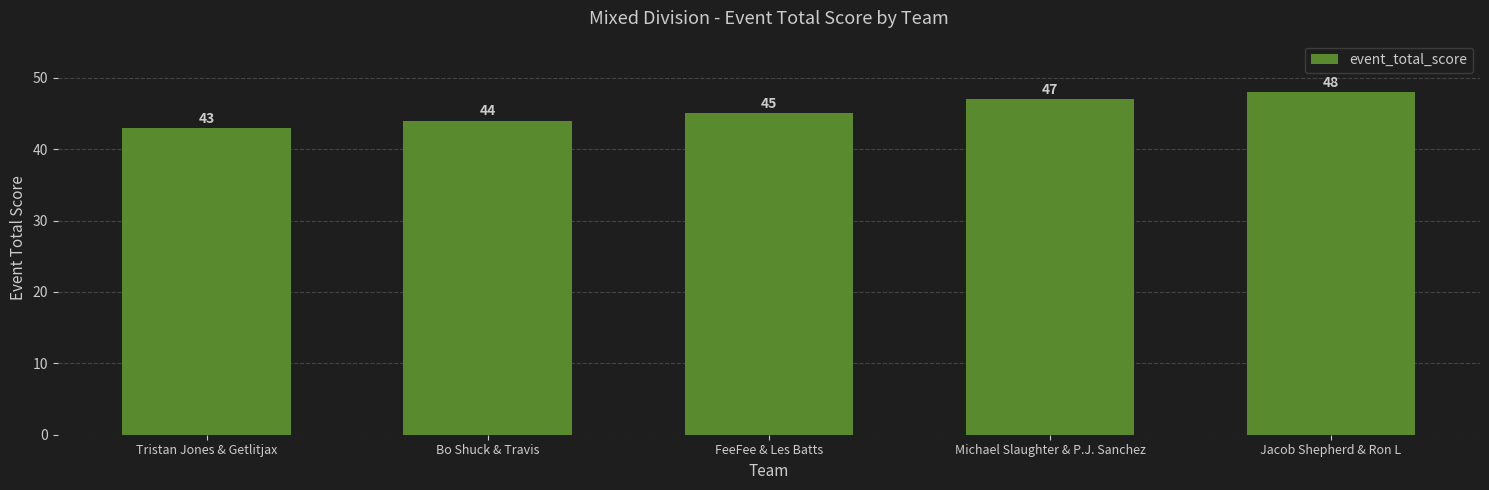

What is the average value?

45